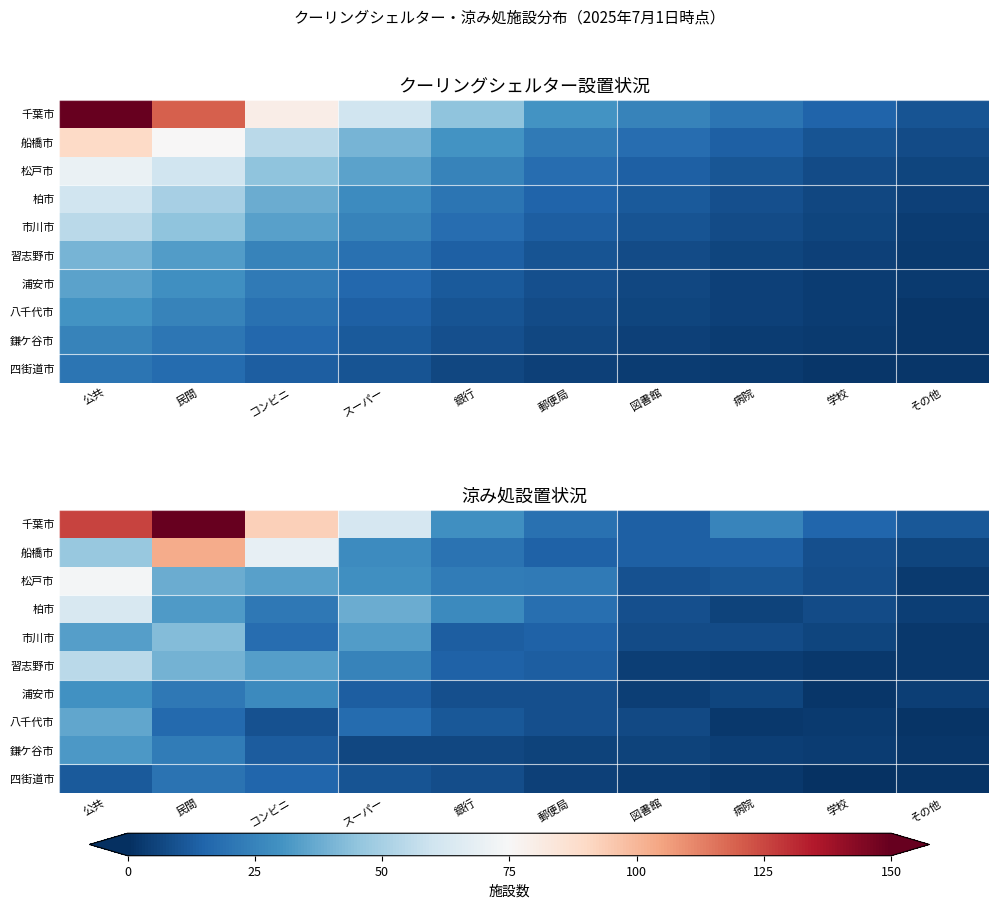

Which label corresponds to the smallest value in the chart?

学校